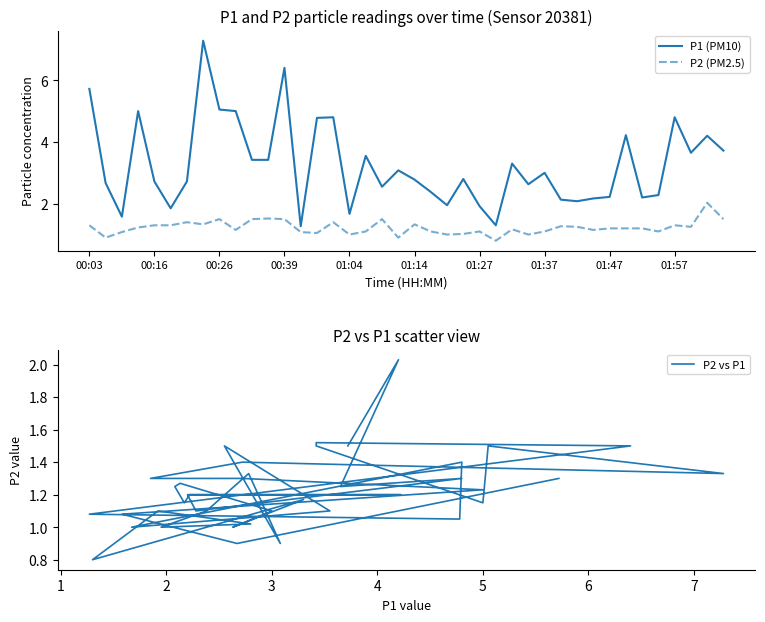

At which category does P2 vs P1 reach its first local peak?

01:27